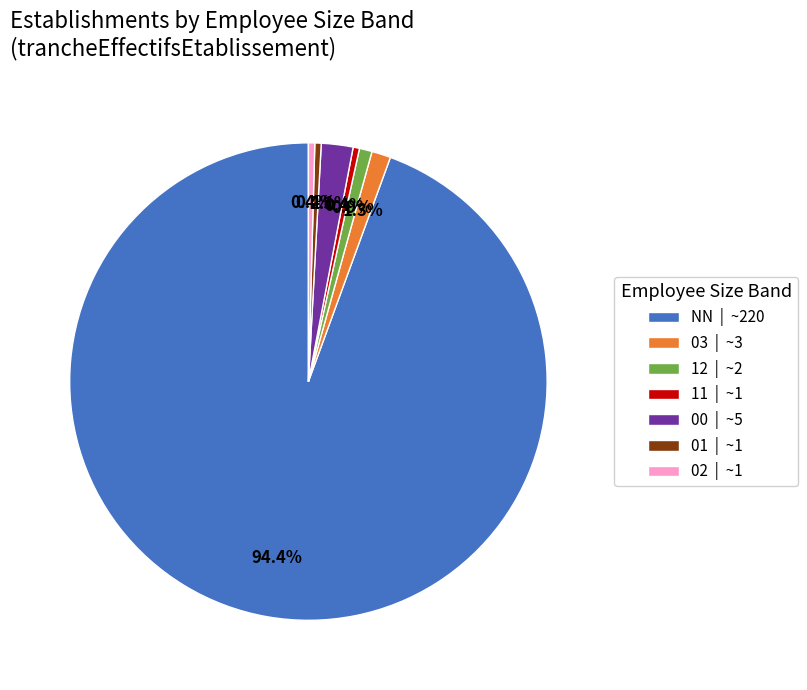

To the nearest percent, what is the average slice percentage?

14%